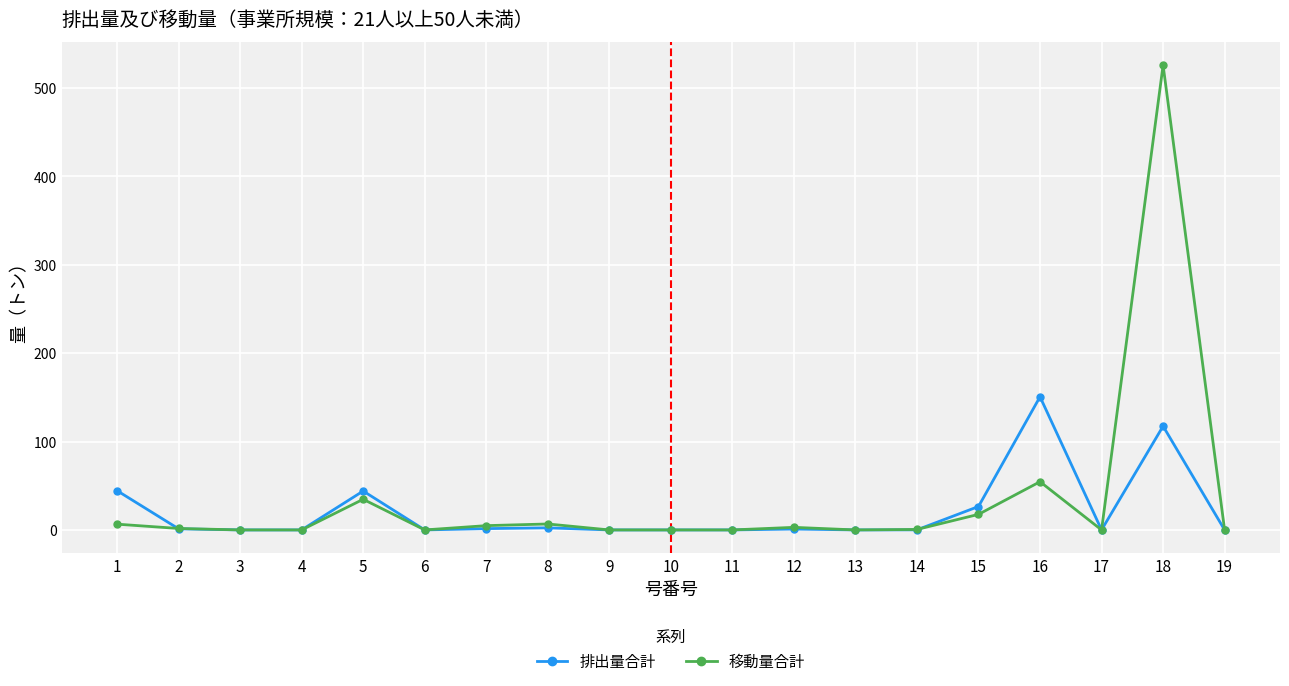

Does the chart have visible grid lines?

Yes